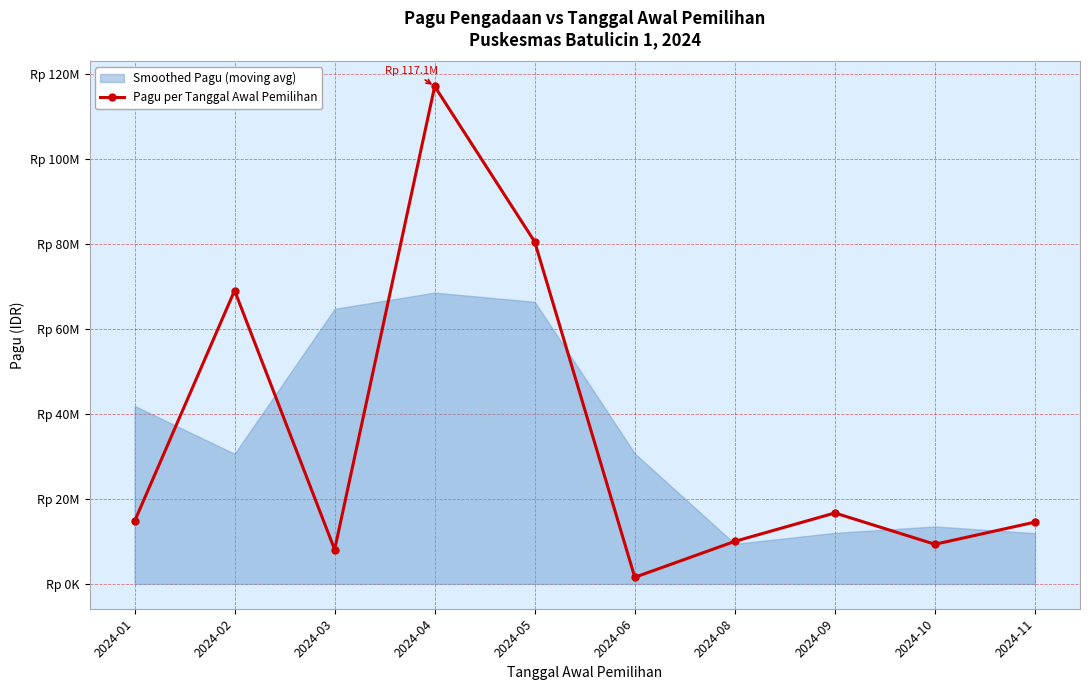

What is the maximum value shown in the chart?

117058800